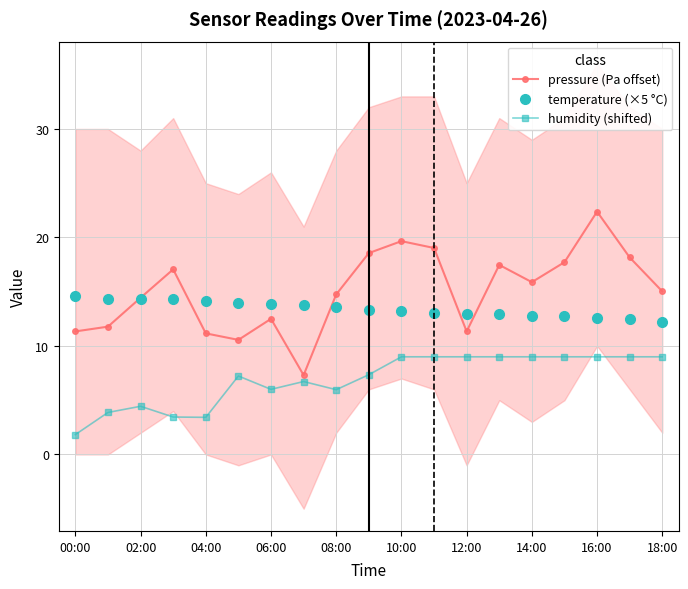

Rank the series at 00:00 from lowest to highest value.

humidity (shifted), pressure (Pa offset), temperature (×5 °C)